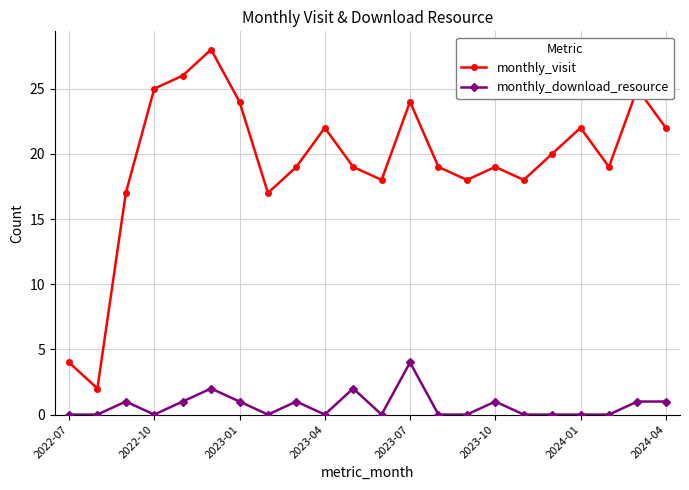

What is the maximum value shown in the chart?

28